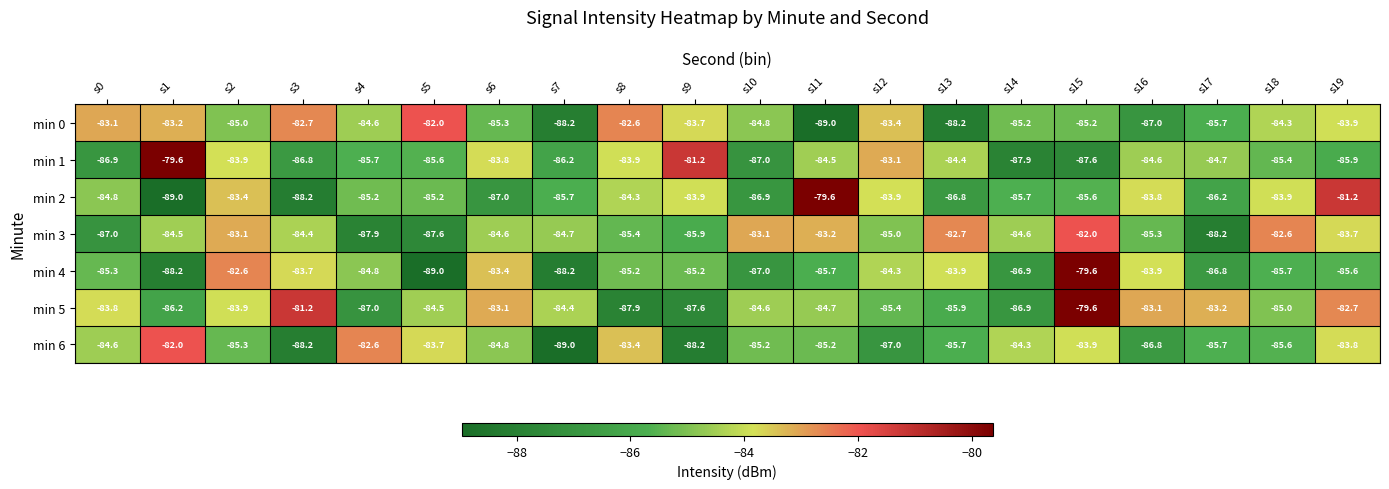

What is the difference between the second highest and minimum values in the min 0 series?

6.4